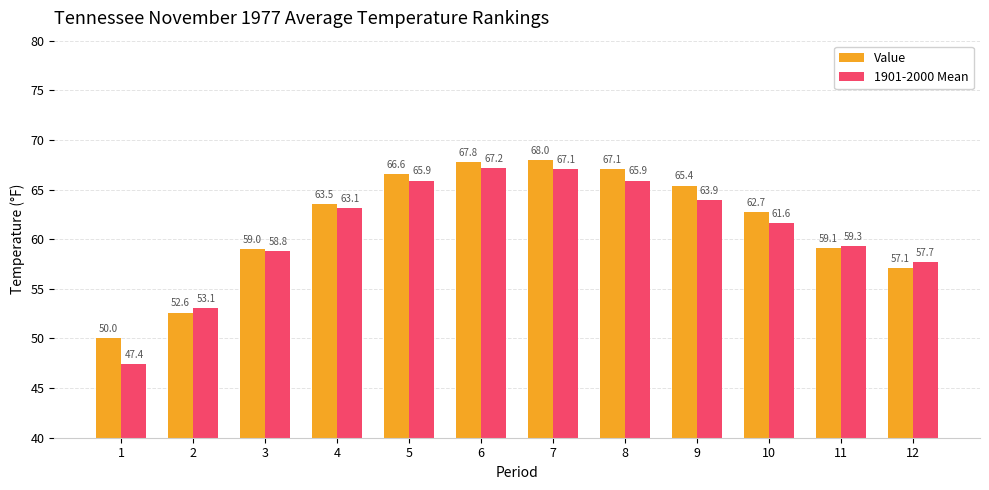

Count the number of categories in the chart.

12